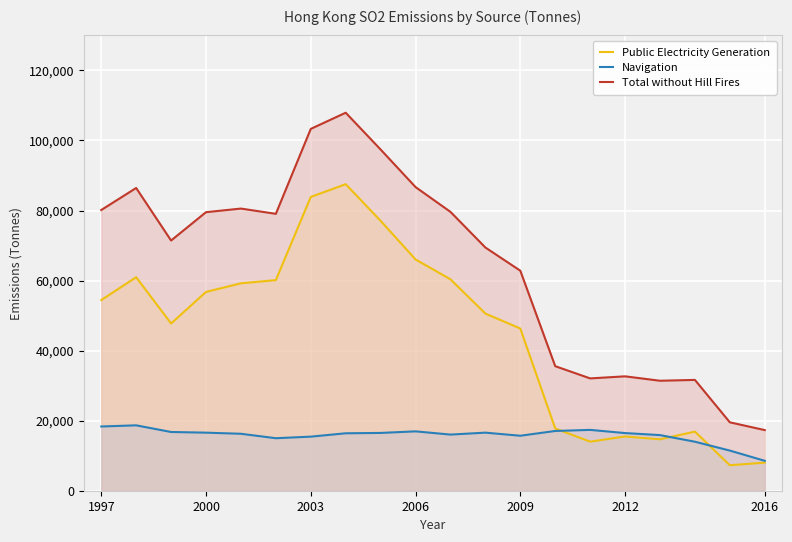

Where does the Total without Hill Fires series first go above 79060?

1997